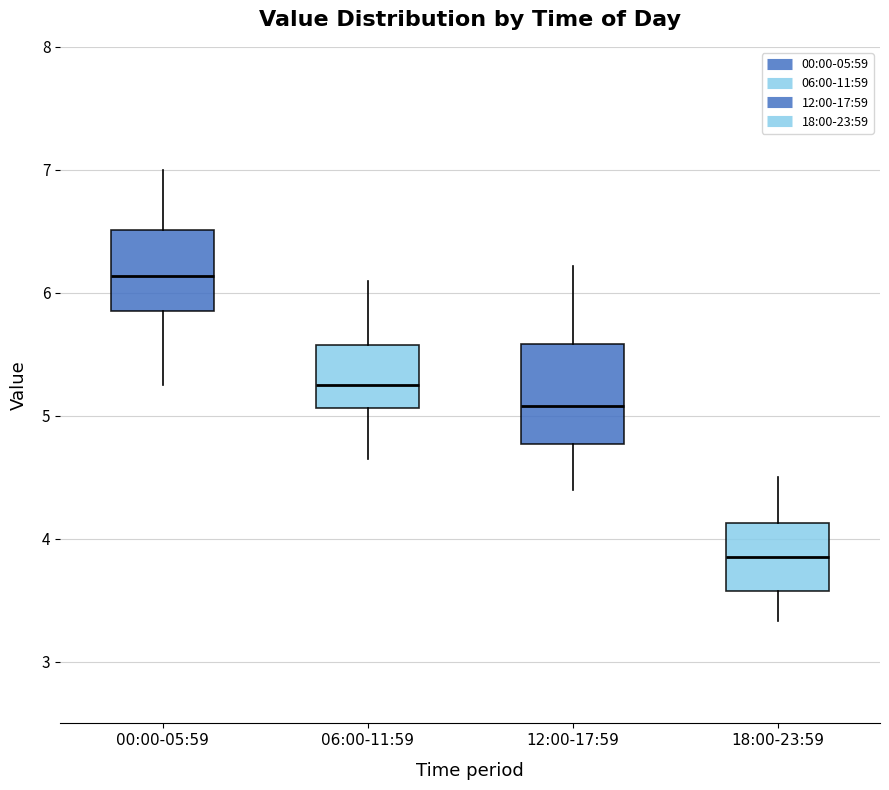

Where is the lower edge of the box for 12:00-17:59 on the y-axis? The values are not printed on the chart, so give them approximately, as read against the axis.

4.8